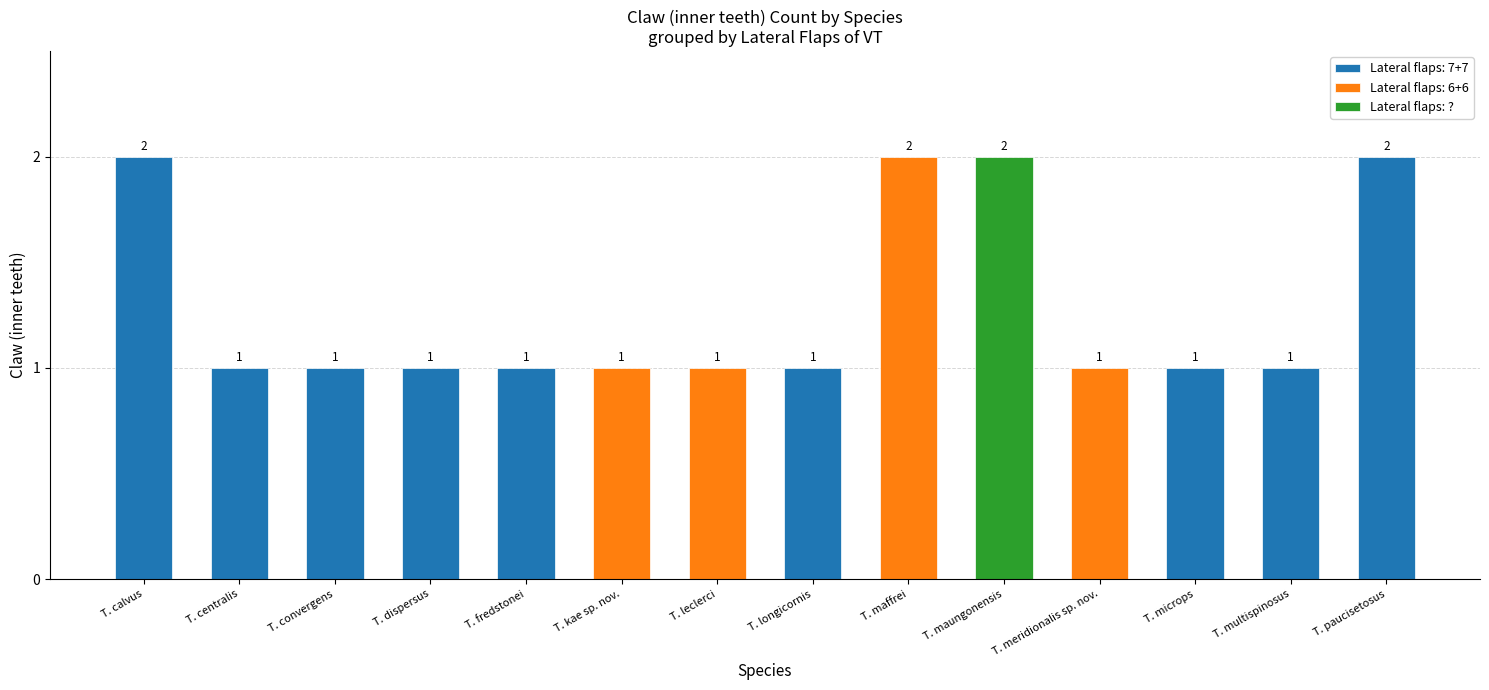

What position from the left is T. meridionalis sp. nov.?

11